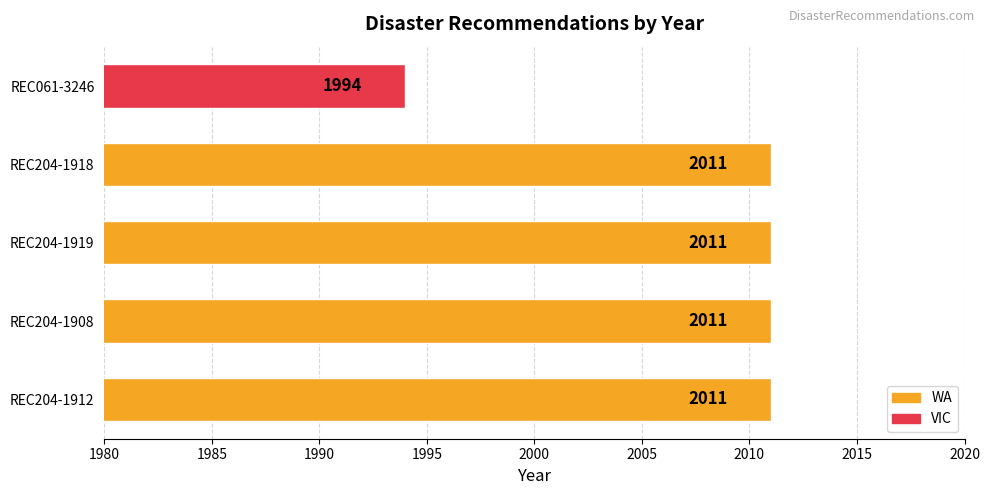

The value at REC204-1919 is 575. True or false?

False